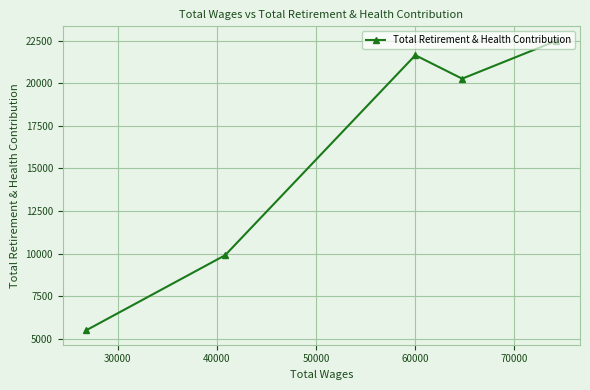

What is the value of the 1st point from the left?

5489